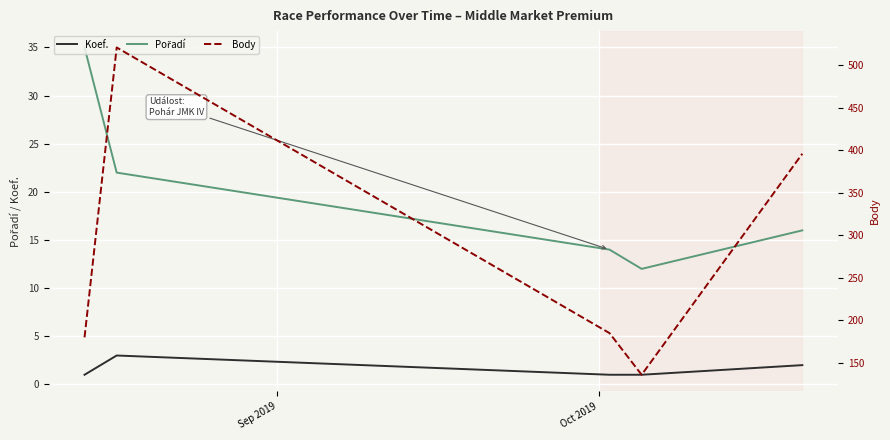

True or false: Koef. and Body intersect in this chart.

False